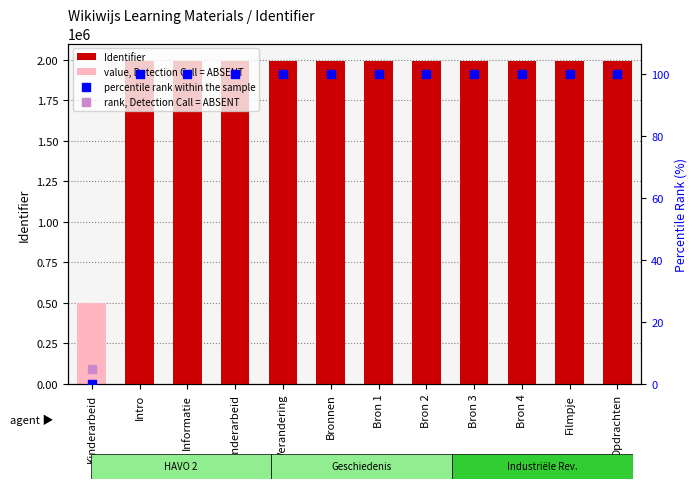

Which series has the widest spread of Y values?

Identifier